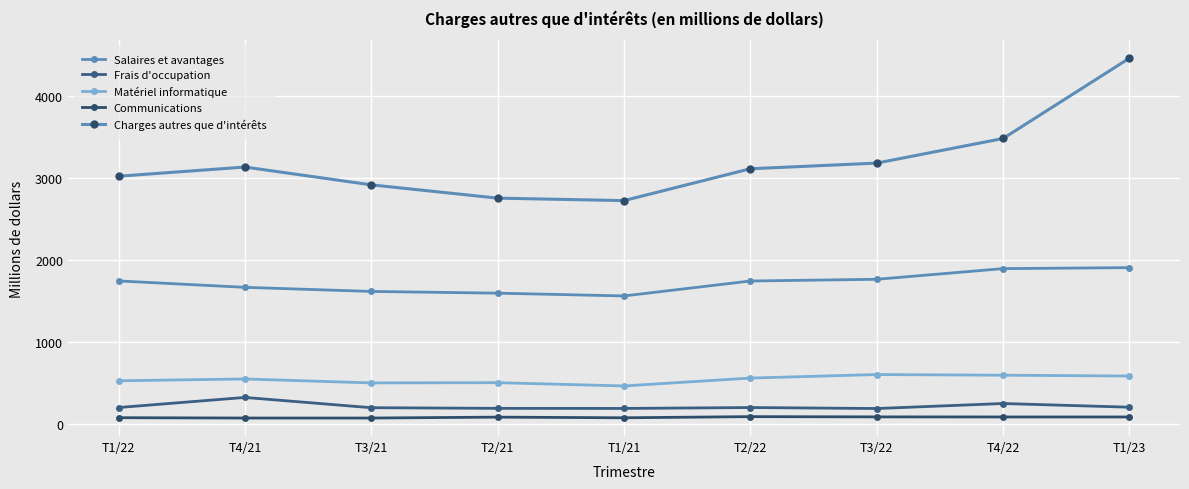

Count the number of categories in the chart.

9